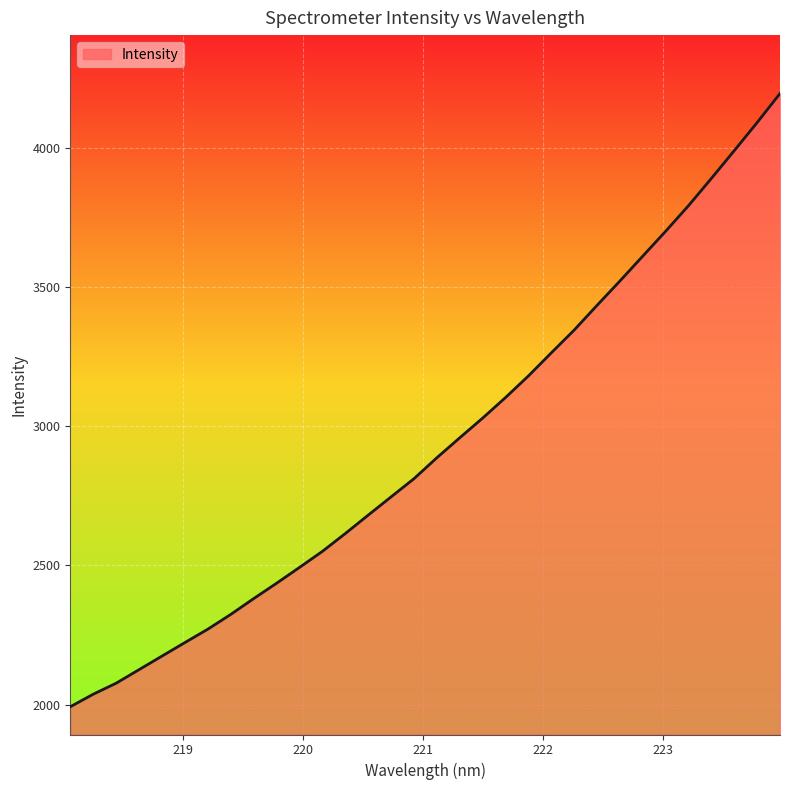

How many lines are shown in the chart?

1